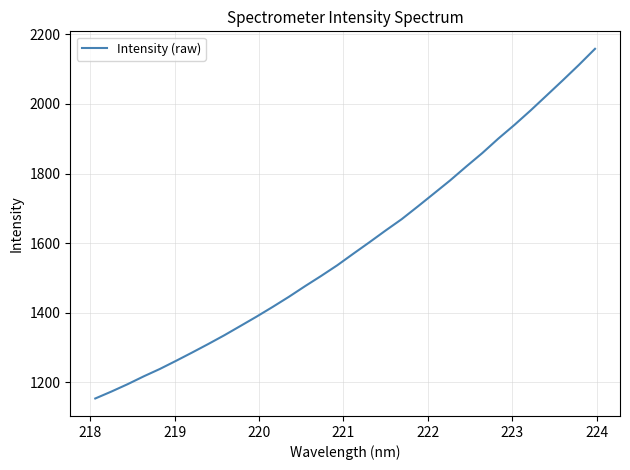

Reading right to left, list all the values displayed in this chart.

2158.2	2112.1	2067.8	2024.5	1981.2	1939.8	1900.5	1858.7	1819.9	1780.1	1742.7	1705.4	1668.9	1636.3	1602.6	1569.7	1536.4	1505.8	1476.3	1445.8	1416.9	1389.0	1362.1	1335.4	1310.2	1285.7	1261.8	1238.5	1217.3	1194.7	1173.7	1153.8